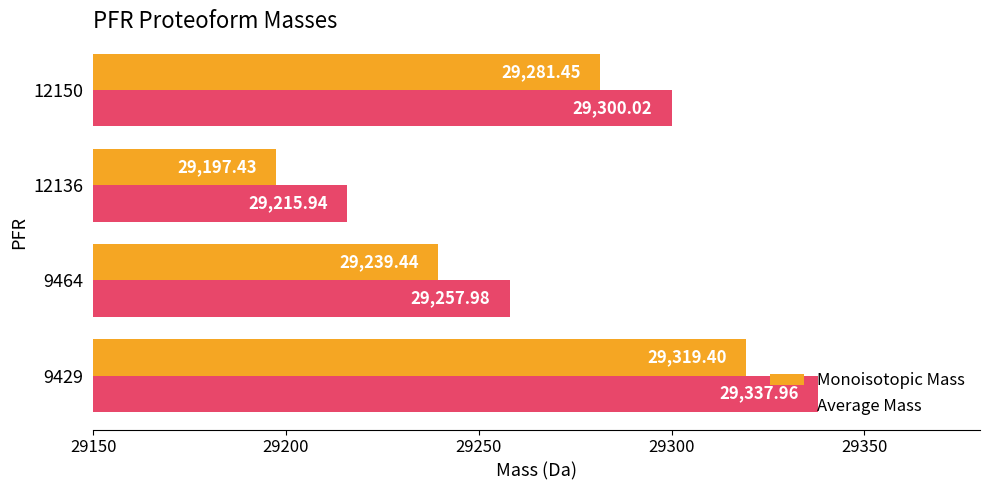

At which label does Average Mass reach its minimum?

12136